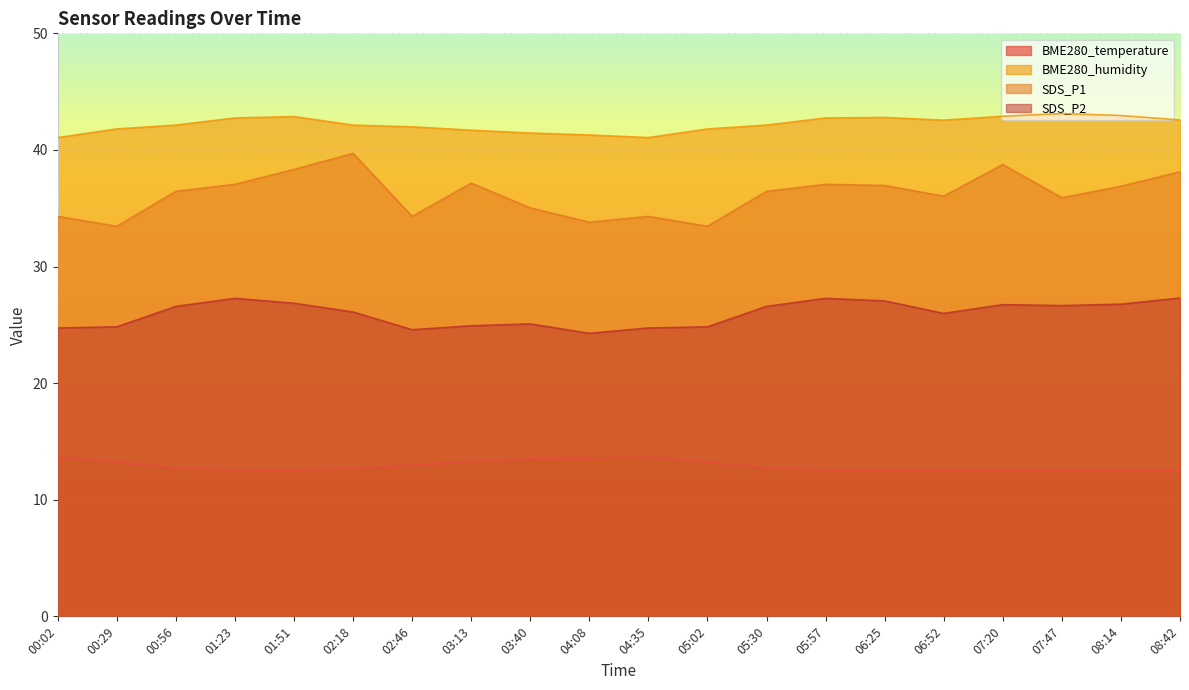

How many data points in BME280_humidity are less than 42?

8